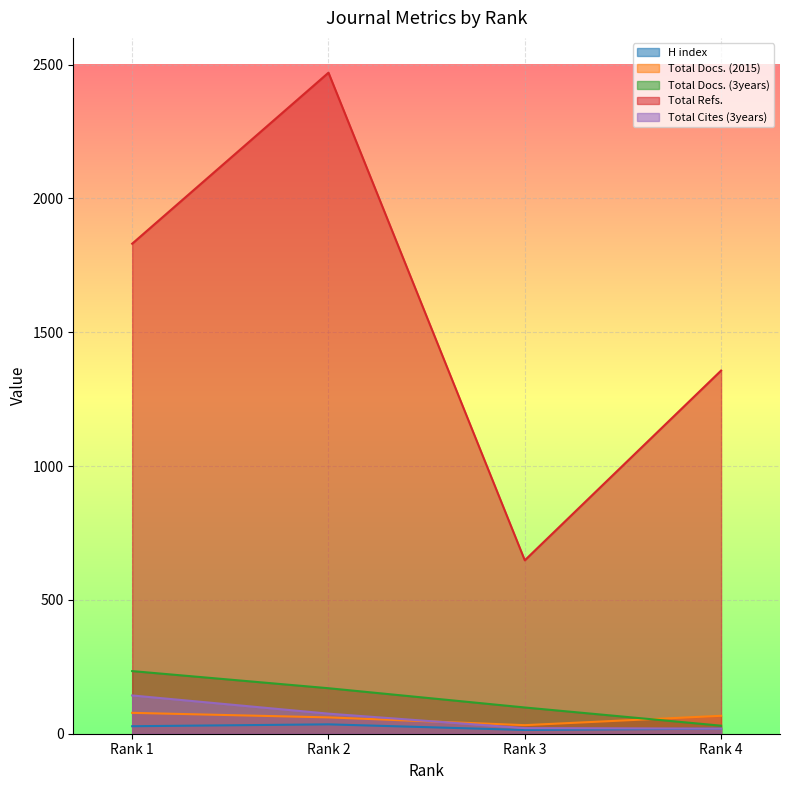

What is the difference between the maximum and minimum values in the Total Docs. (2015) series?

46